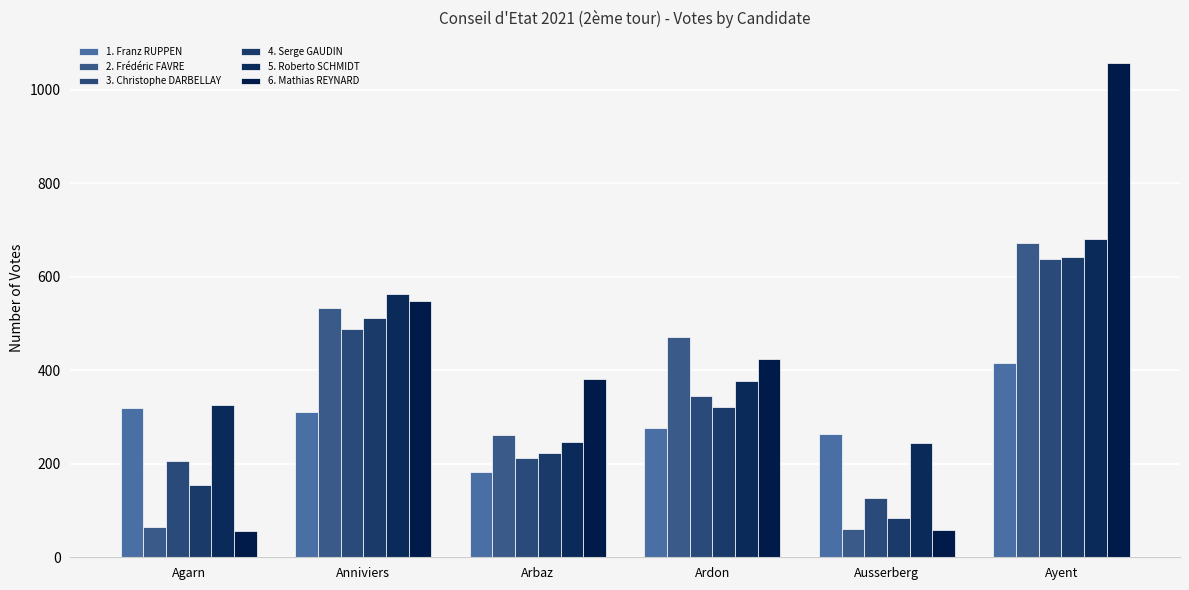

What is the value of the 3. Christophe DARBELLAY bar at the 2nd from the left?

488